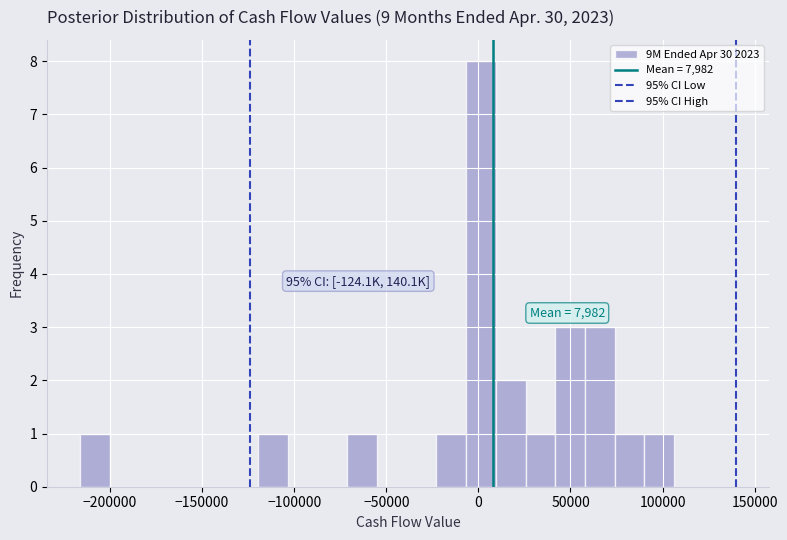

Around what value on the x-axis is the tallest bar? Give the approximate position of its centre, as read against the axis.

0